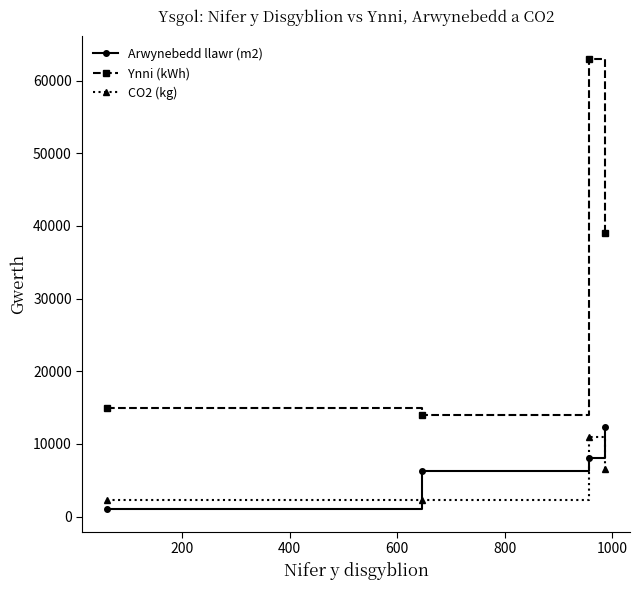

How many interior local peaks does the Ynni (kWh) series have?

1